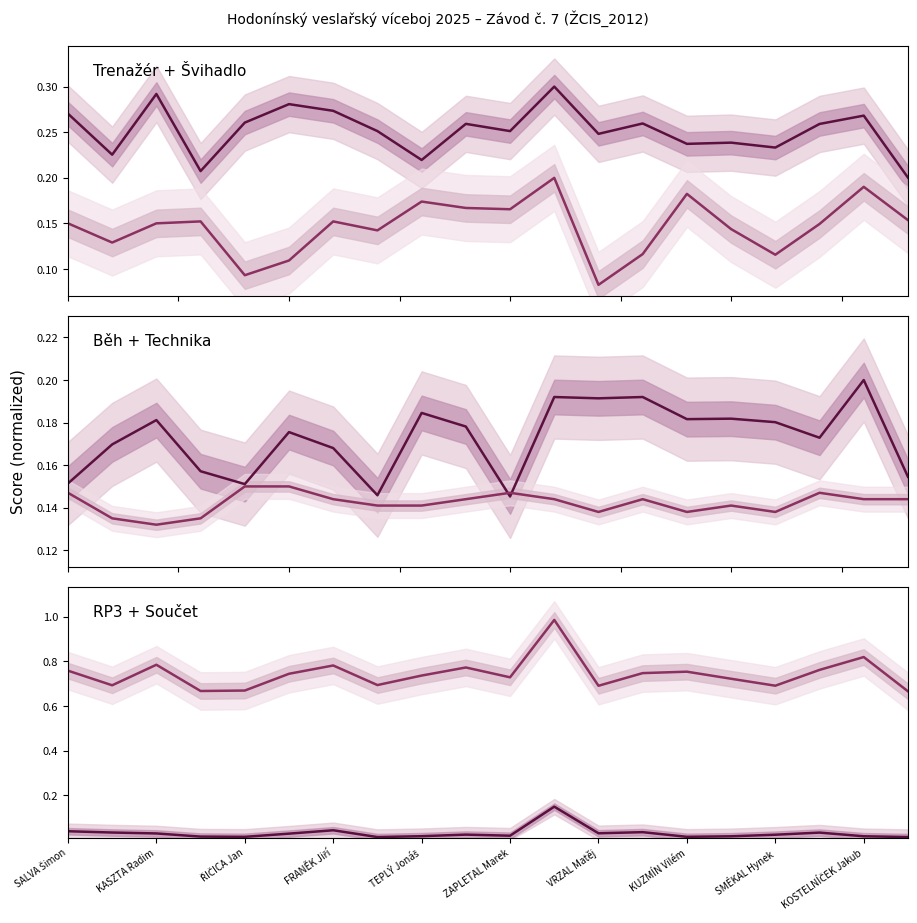

The Běh (score) series shows 0.3 at SMÉKAL Hynek. True or false?

False